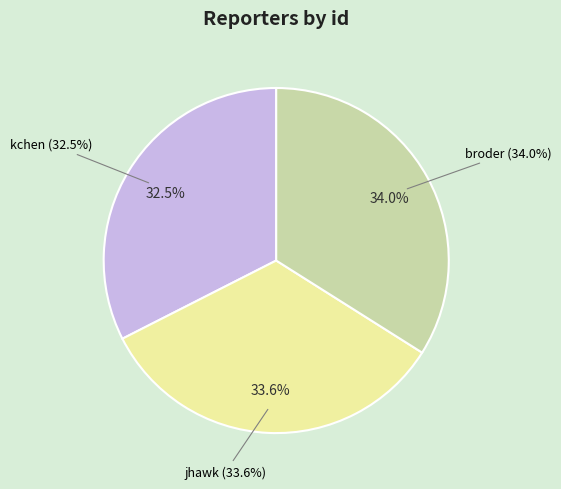

Is jhawk the majority of the pie?

No